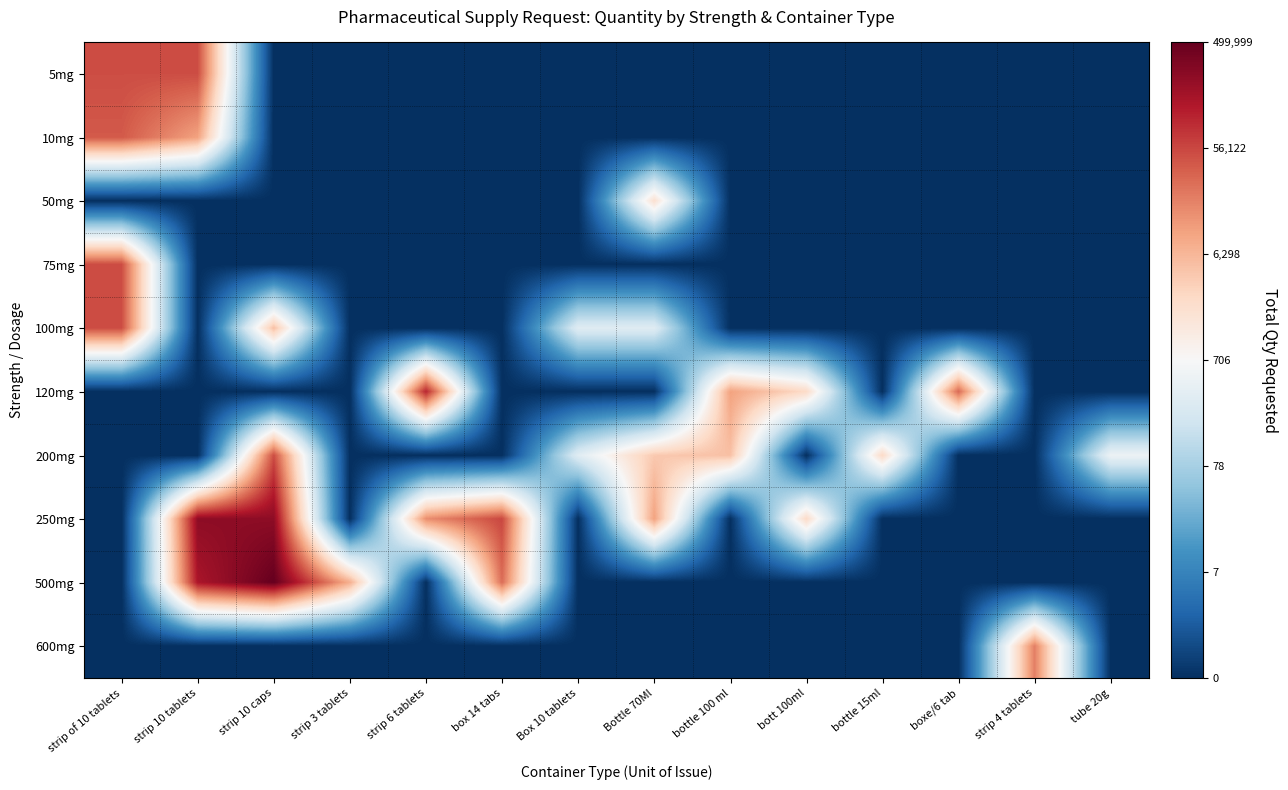

What is the total value across all series at tube 20g?

6.2